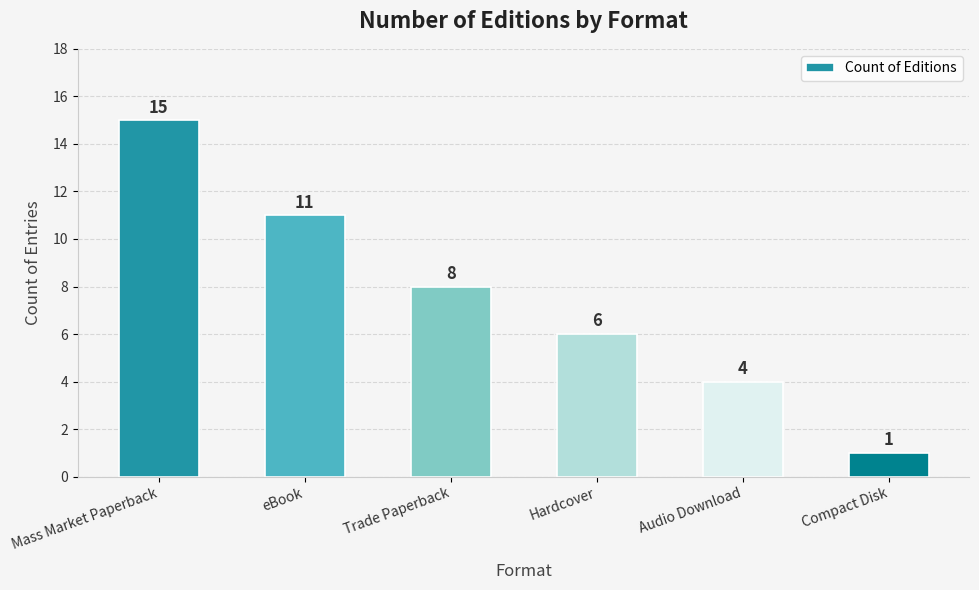

What is the change in value from Audio Download to Compact Disk?

-3